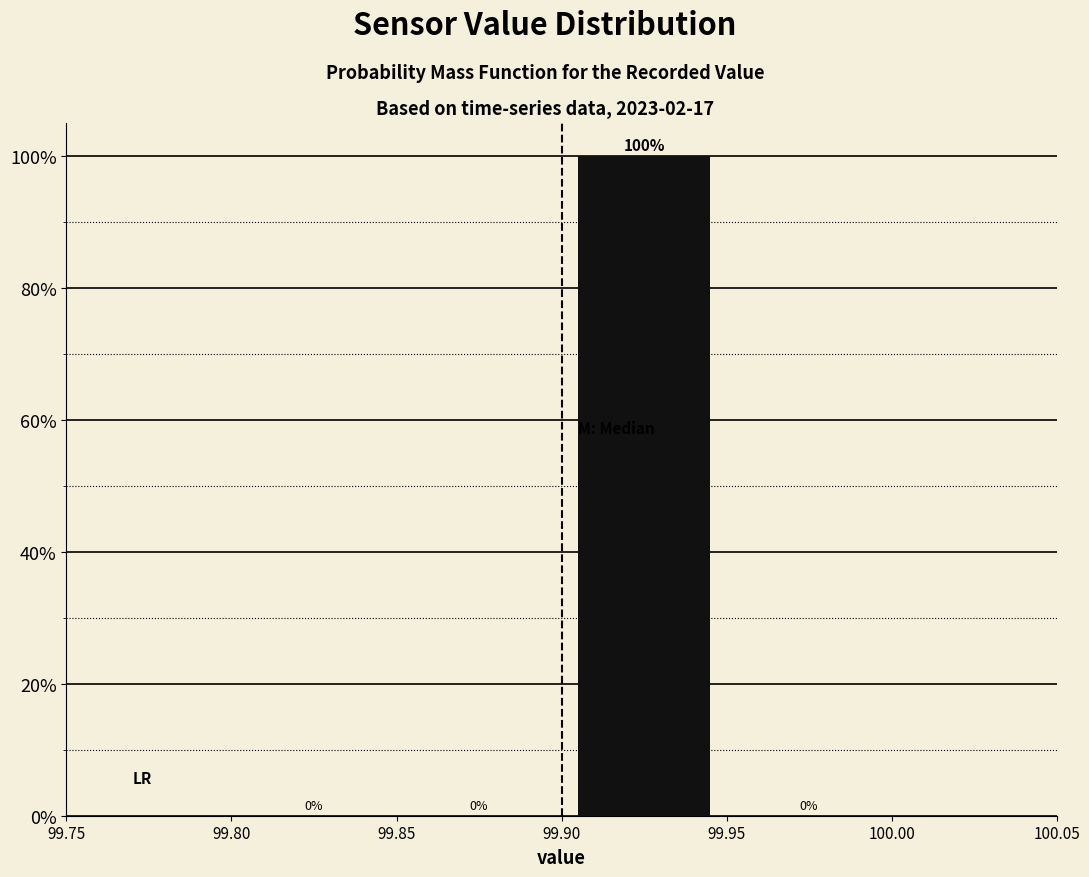

Which range on the x-axis has the tallest bar?

99.90 to 99.95